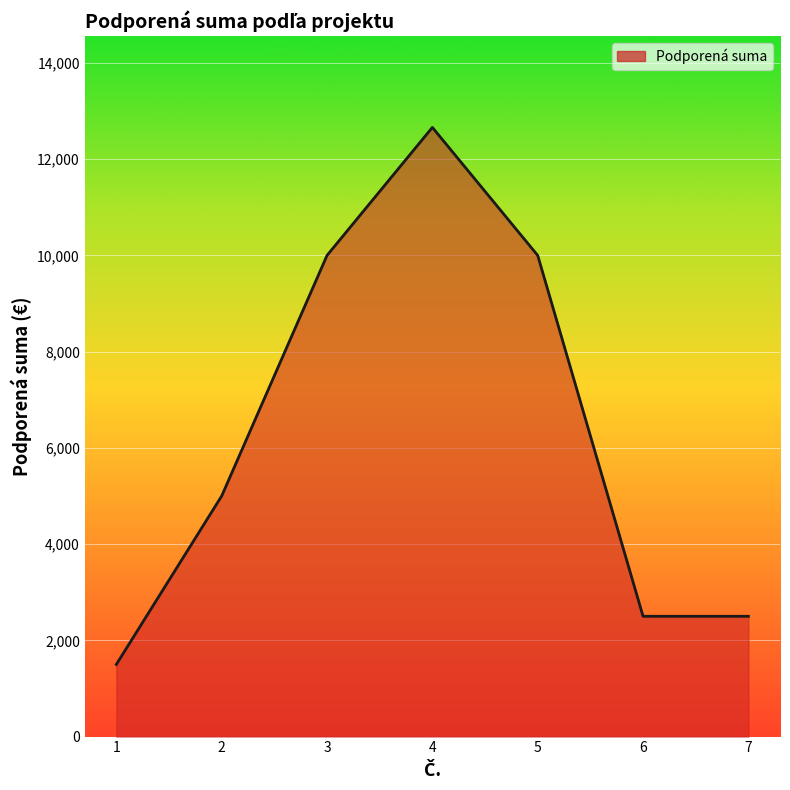

What is the maximum value shown in the chart?

12660